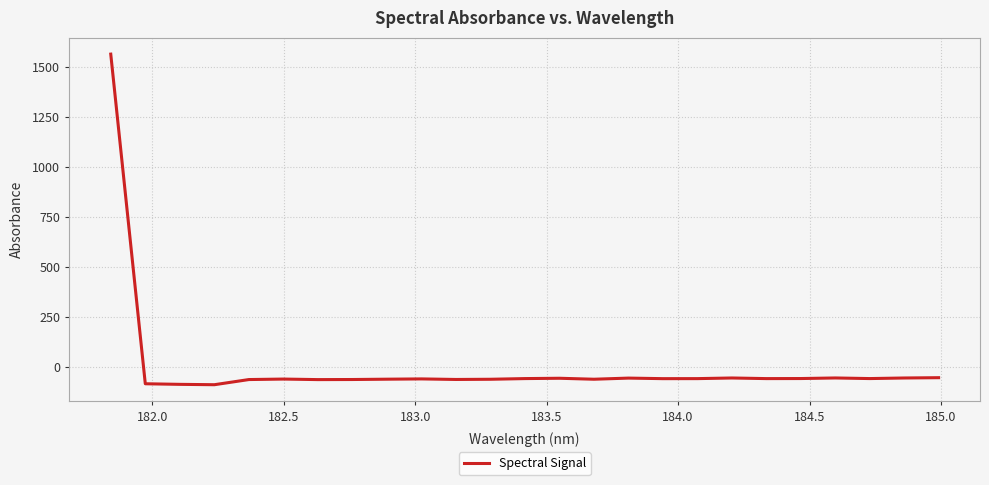

What is the minimum value shown in the chart?

-88.0